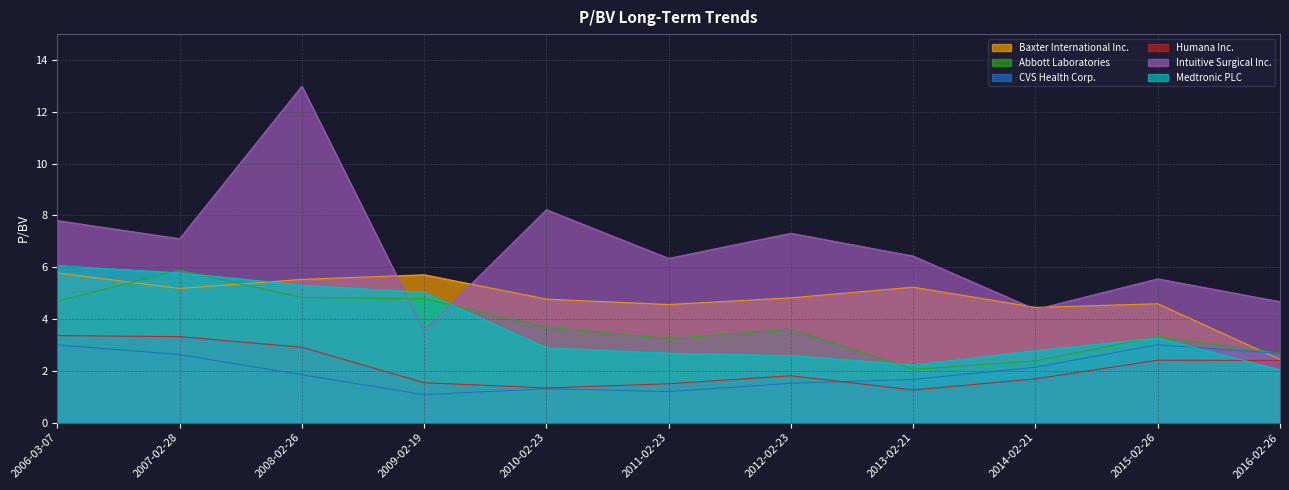

True or false: Abbott Laboratories and Humana Inc. intersect in this chart.

False